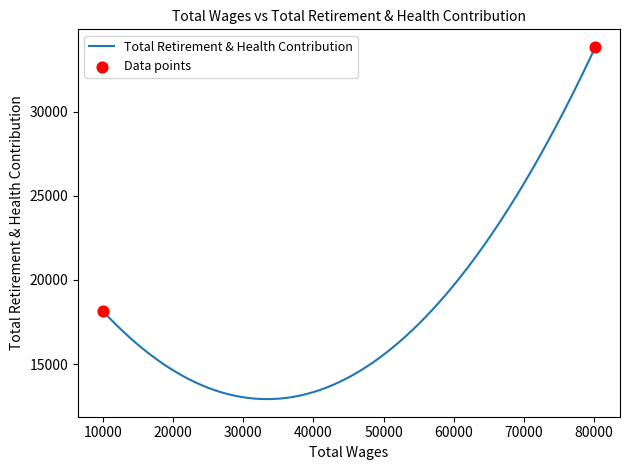

What is the greatest value displayed?

33842.0